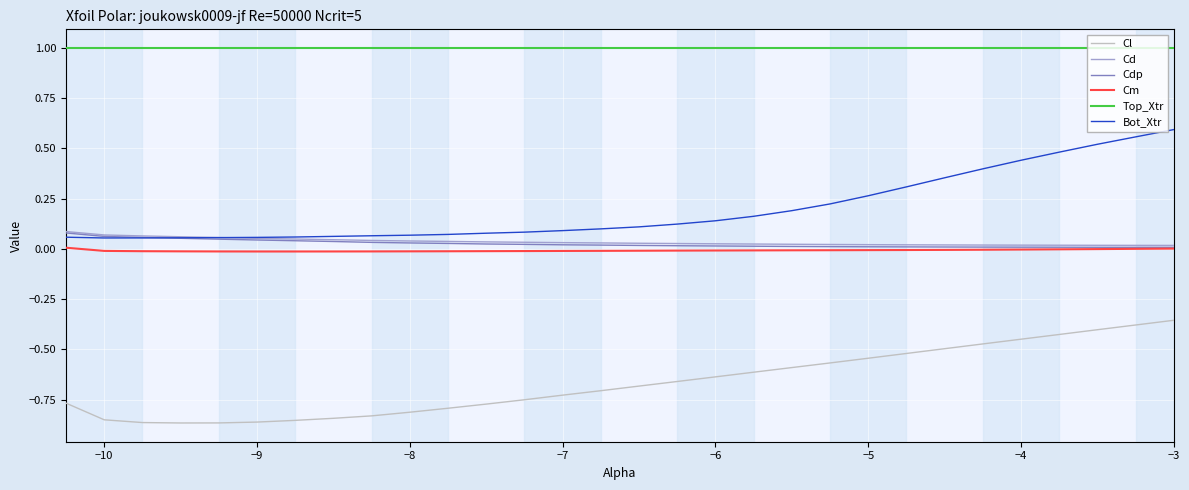

Does the chart display data point markers on the line(s)?

No